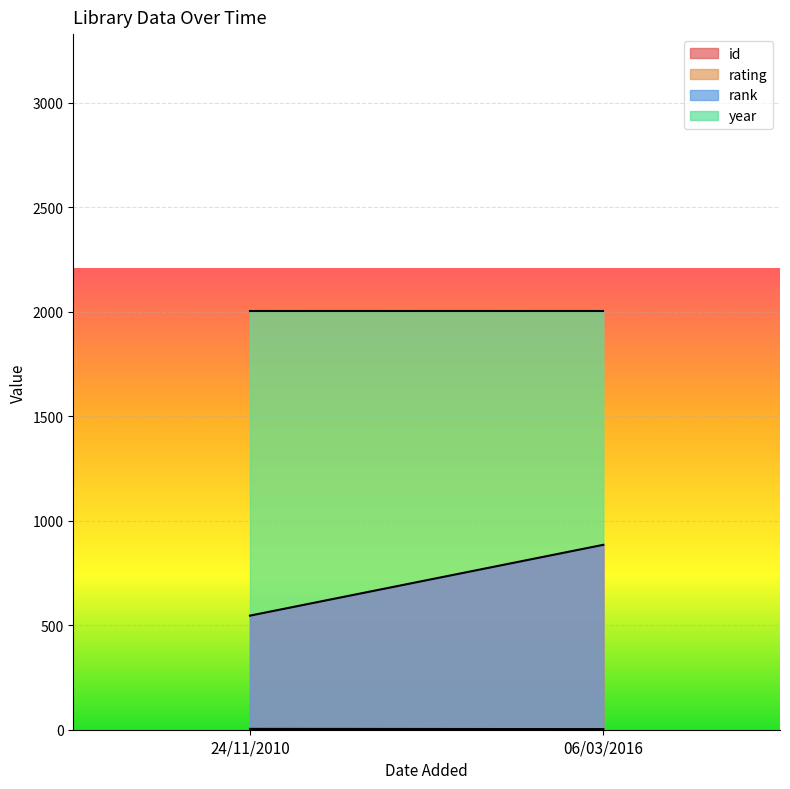

Reading left to right, extract all data points from this chart.

id: 546	885
rating: 4	3
rank: 1	1
year: 2006	2006